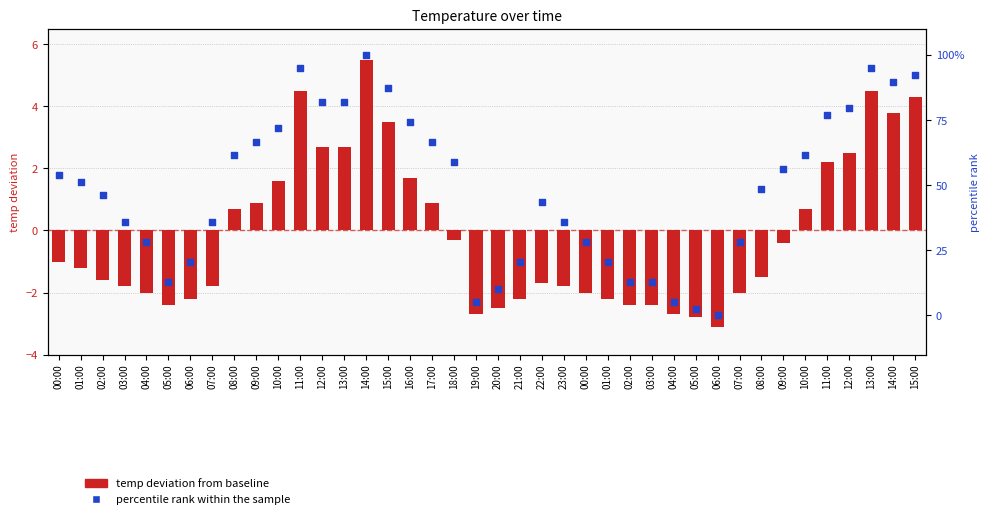

What are all the series names shown in the legend?

temp deviation from baseline, percentile rank within the sample